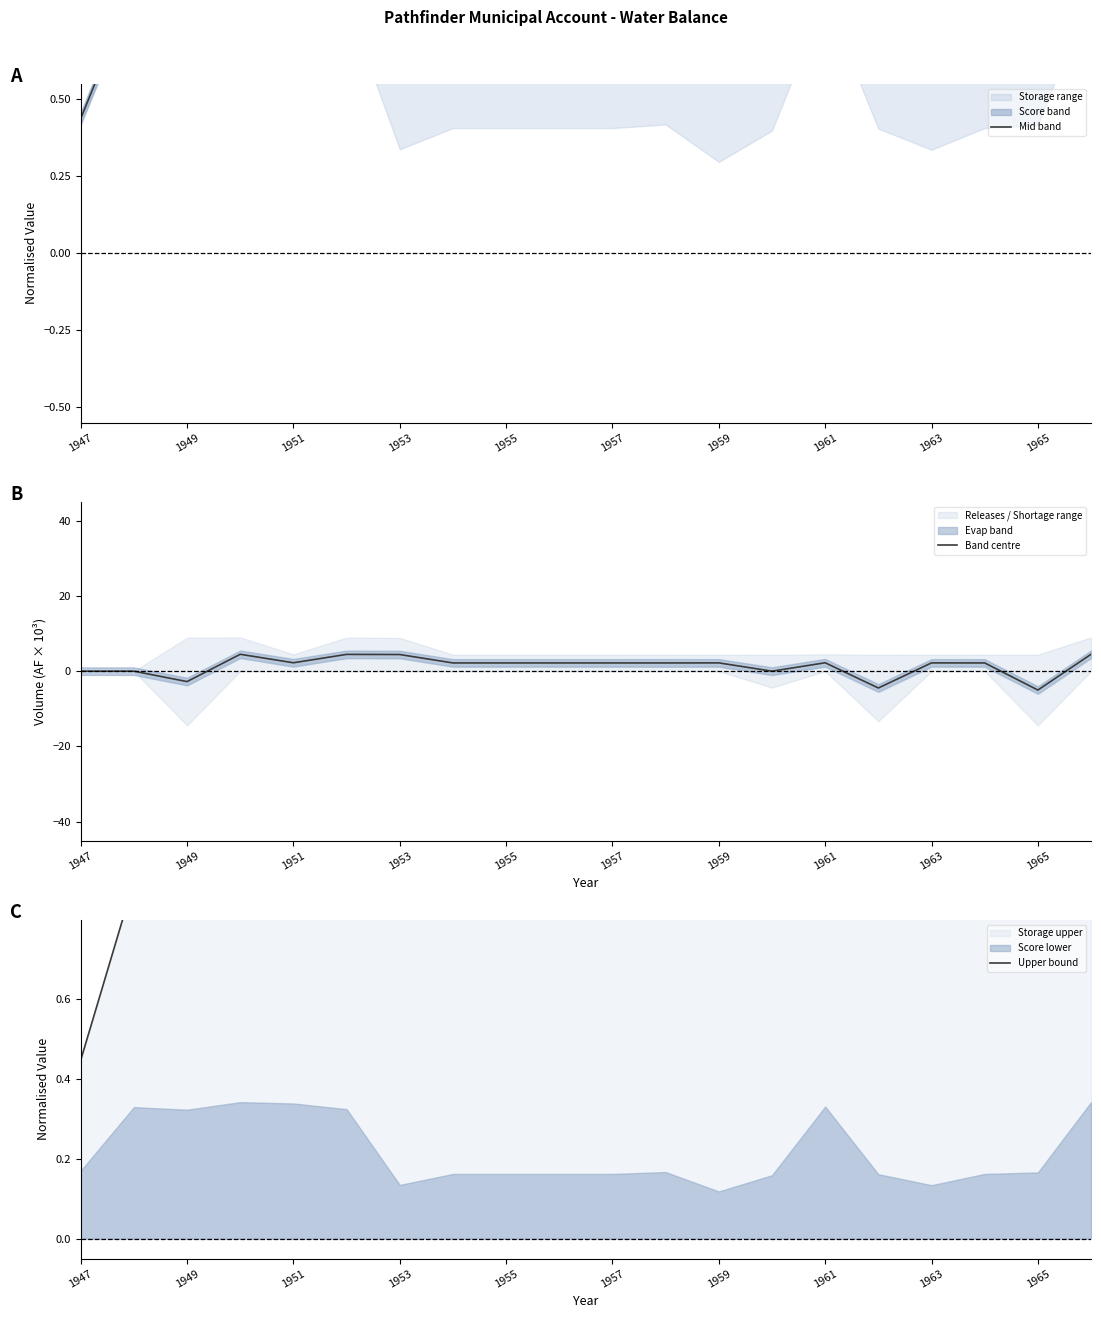

What is the minimum value for Band centre?

-5.0